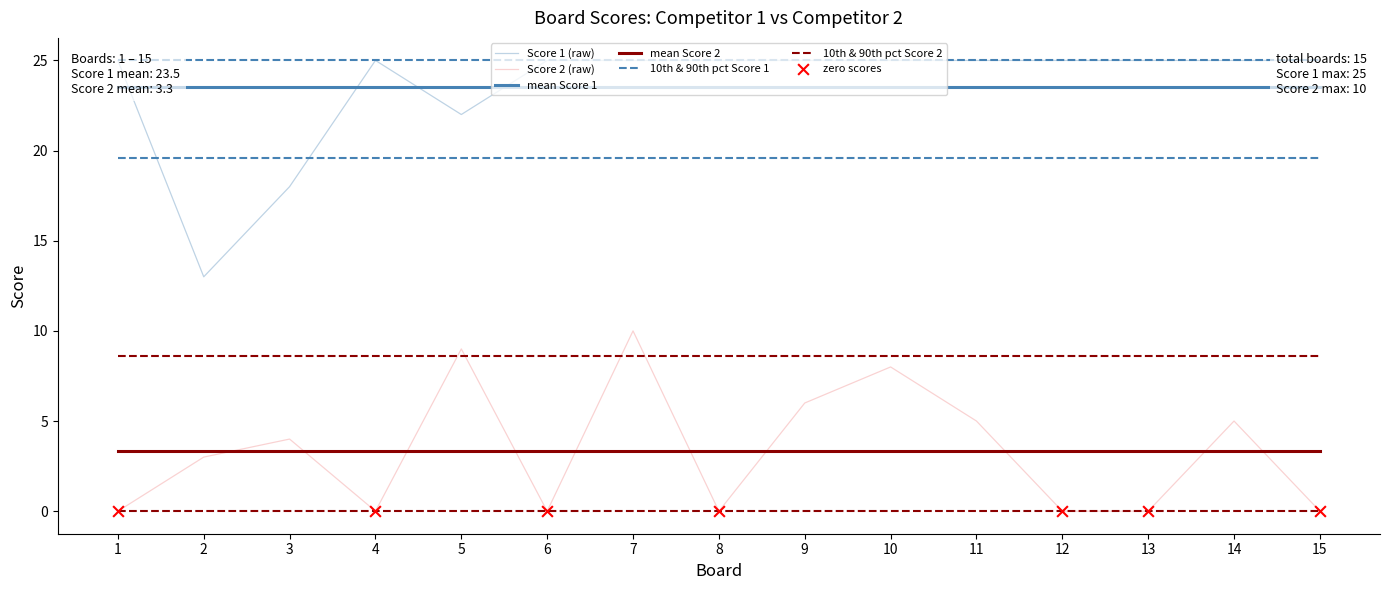

Which series contains the lowest Y value?

Score 2